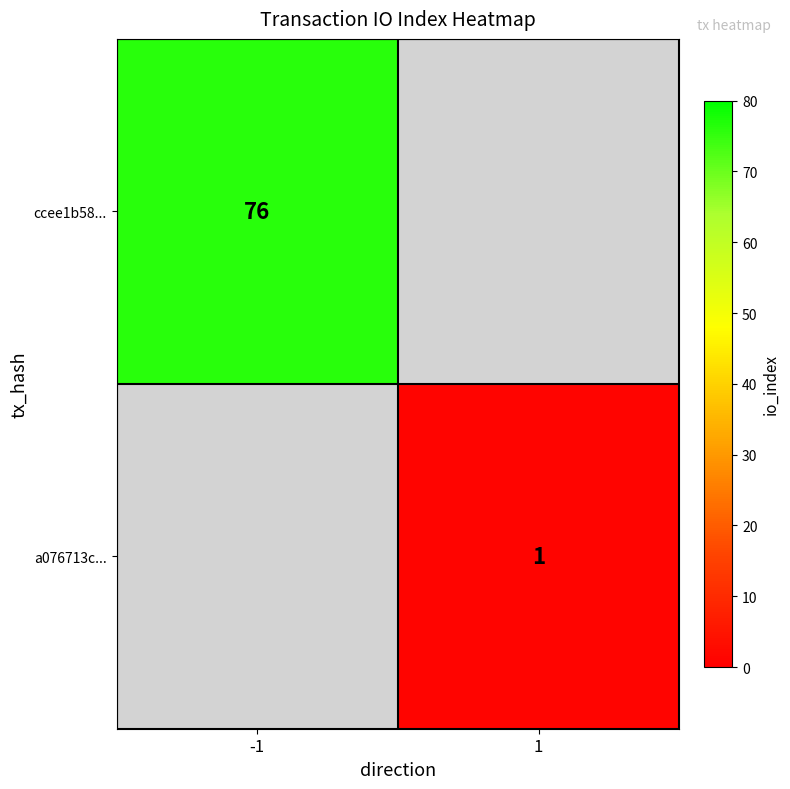

Is the value of a076713c... at 1 greater than the value of ccee1b58... at -1?

No